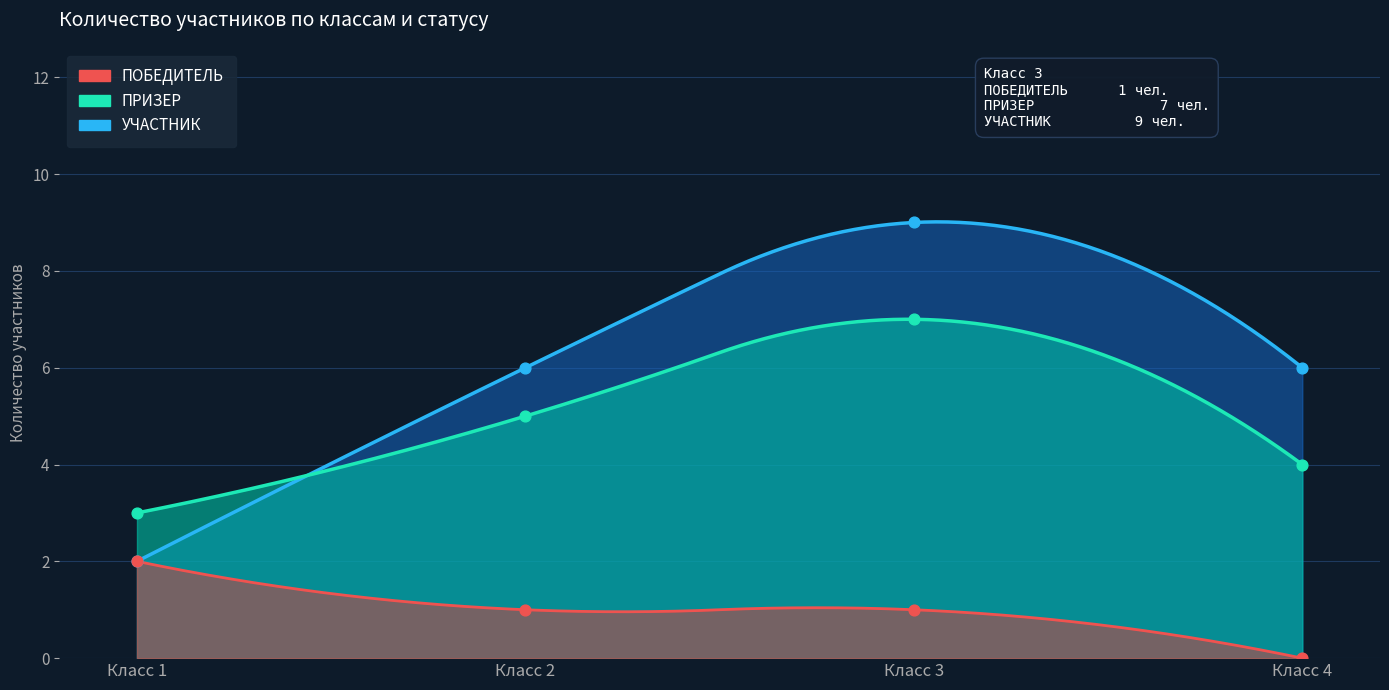

Which series reaches the minimum Y coordinate?

ПОБЕДИТЕЛЬ